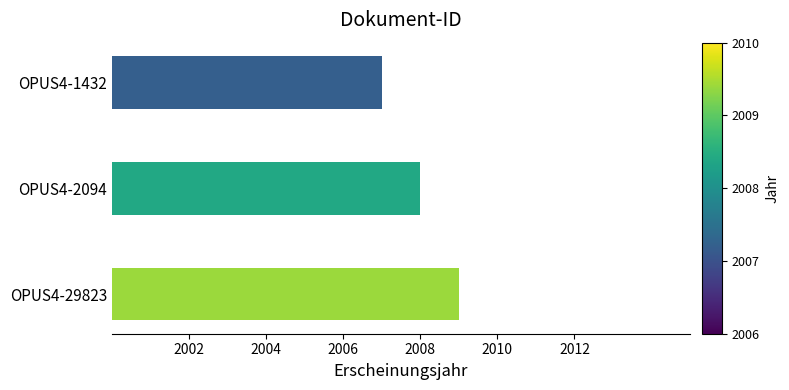

What is the sum of all values?

6024